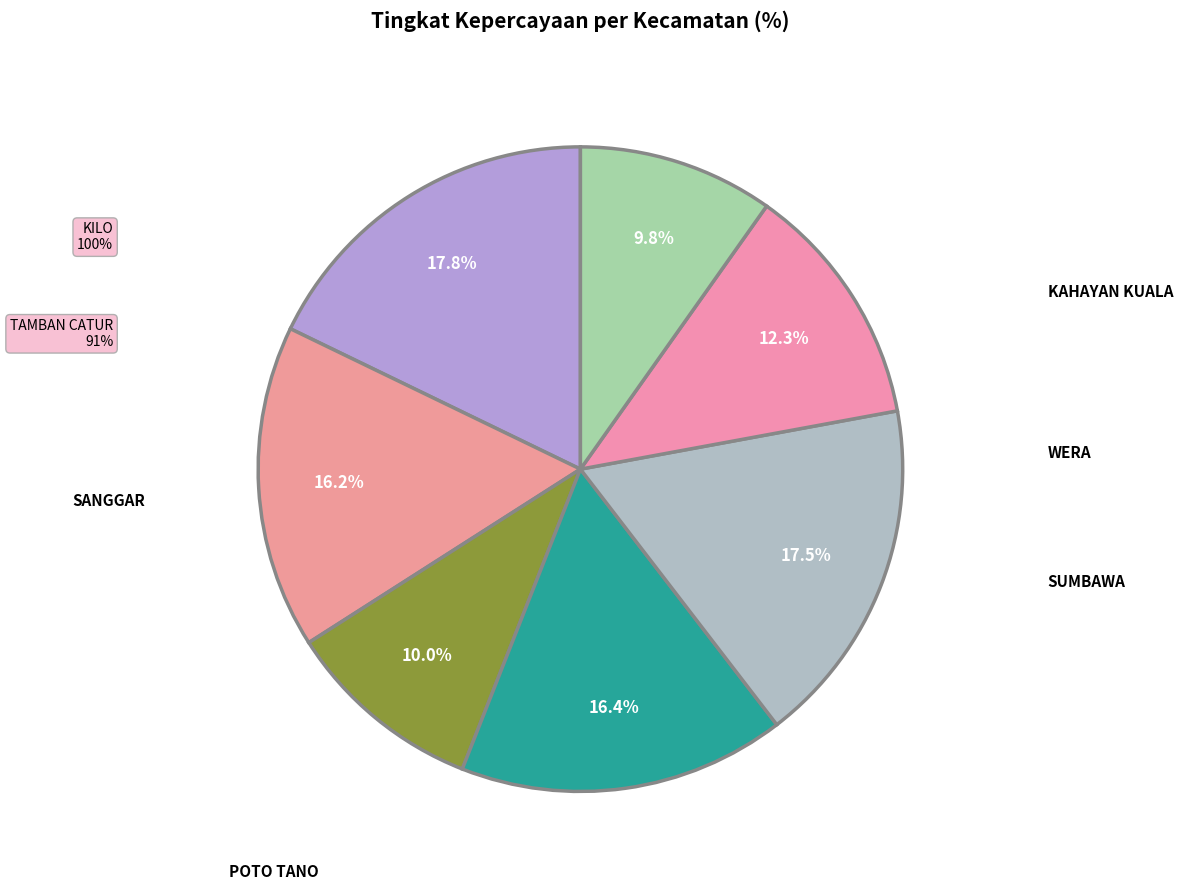

How many slices are in this pie chart?

7